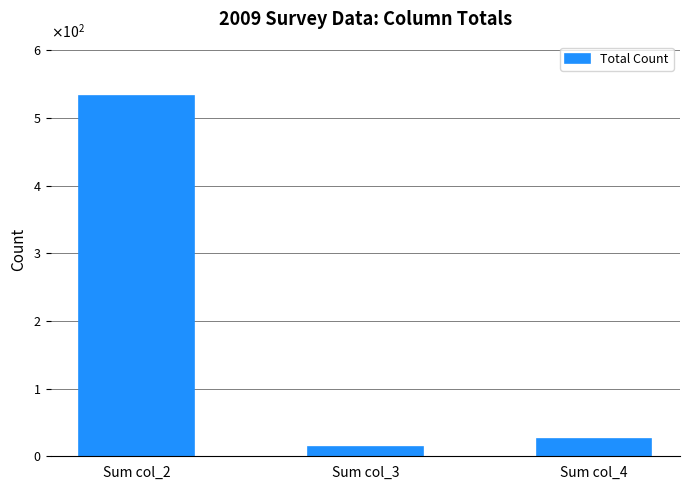

Approximately how many times larger is the value at Sum col_3 compared to Sum col_4?

0.5